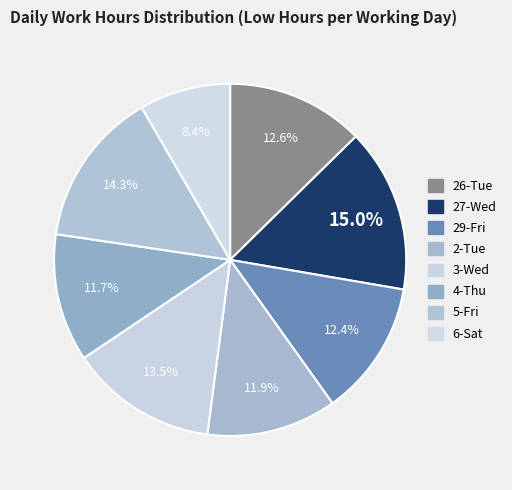

How many slices are in this pie chart?

8